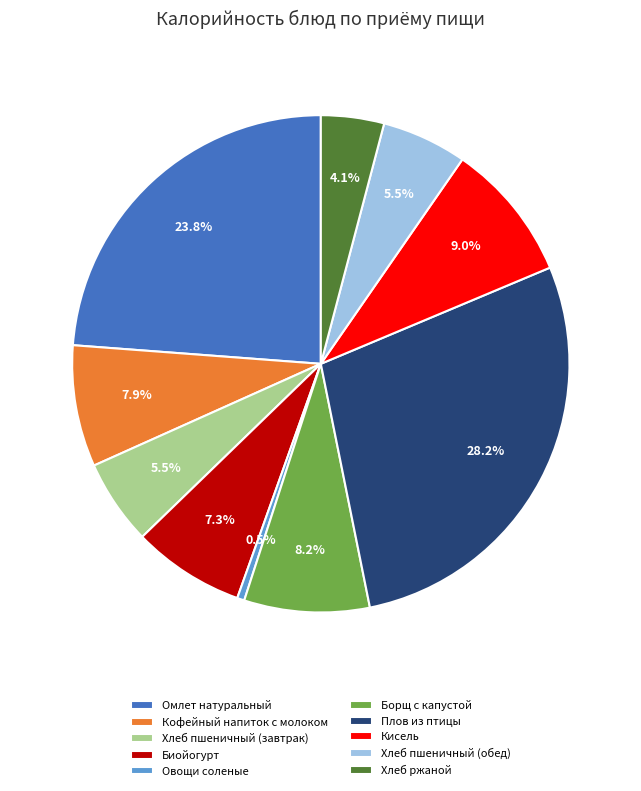

Is the sum of Овощи соленые and Хлеб пшеничный (обед) greater than half?

No